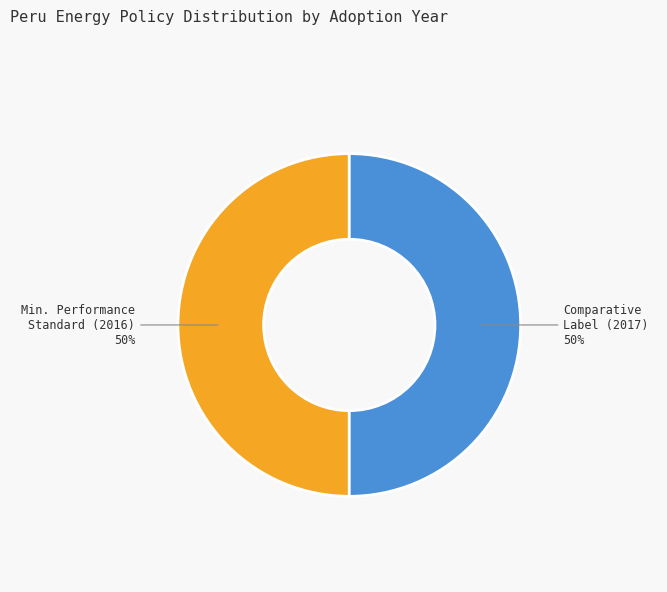

To the nearest percent, what portion does Min. Performance Standard (2016) represent?

50%